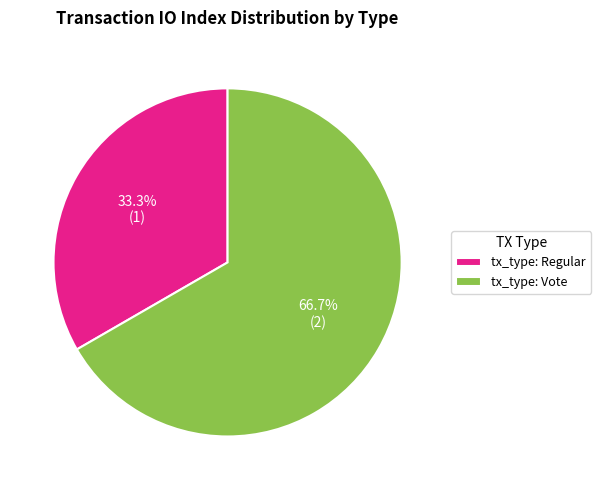

Which slice represents more than half of the pie?

tx_type: Vote